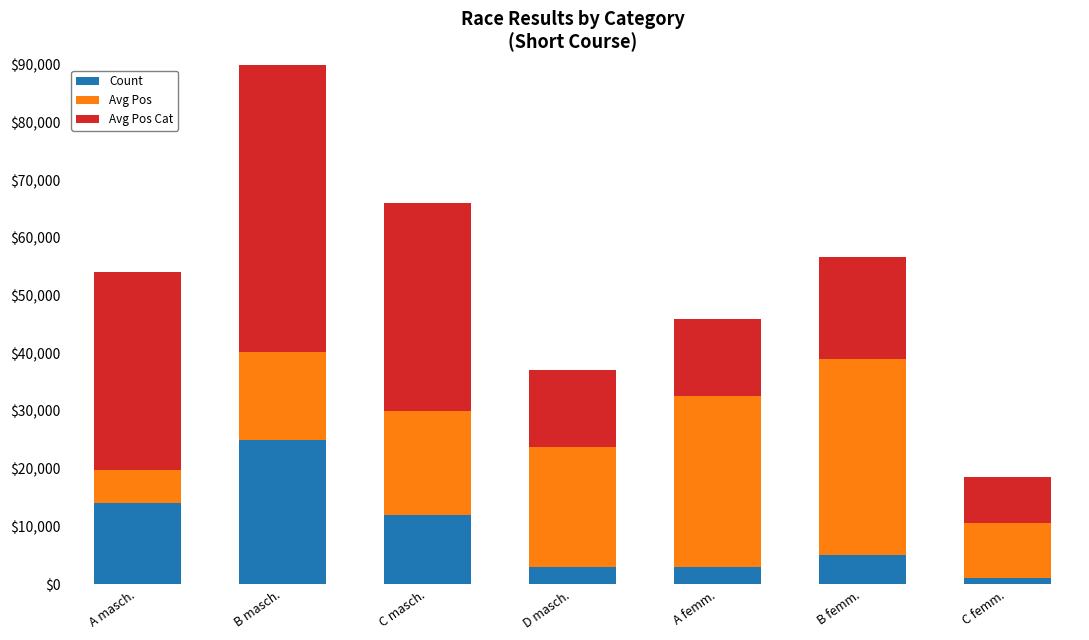

How many values in the Avg Pos Cat series exceed 17600?

3